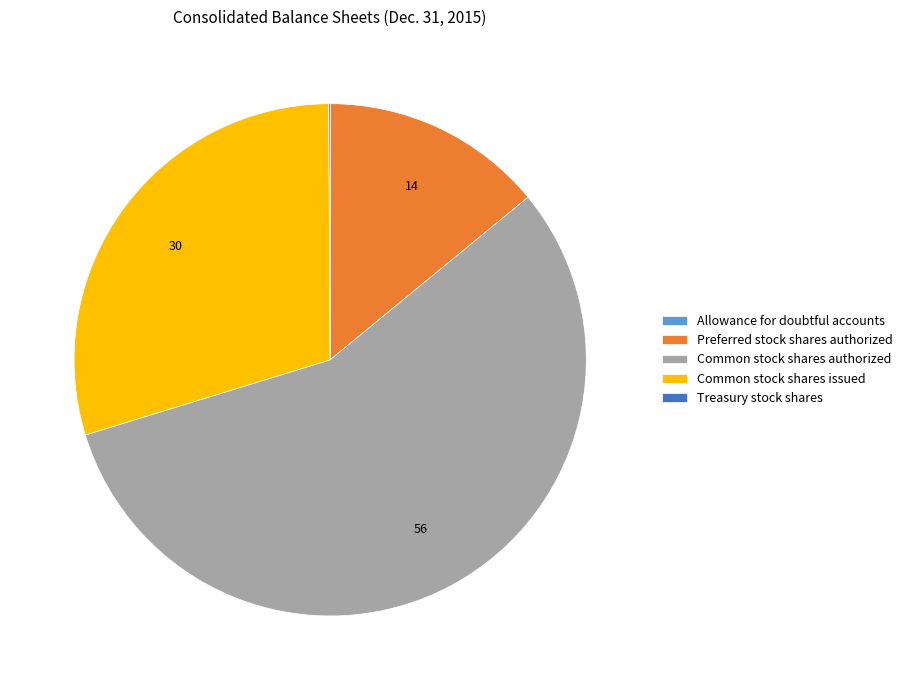

Combined, do Common stock shares issued and Common stock shares authorized account for over 50%?

Yes